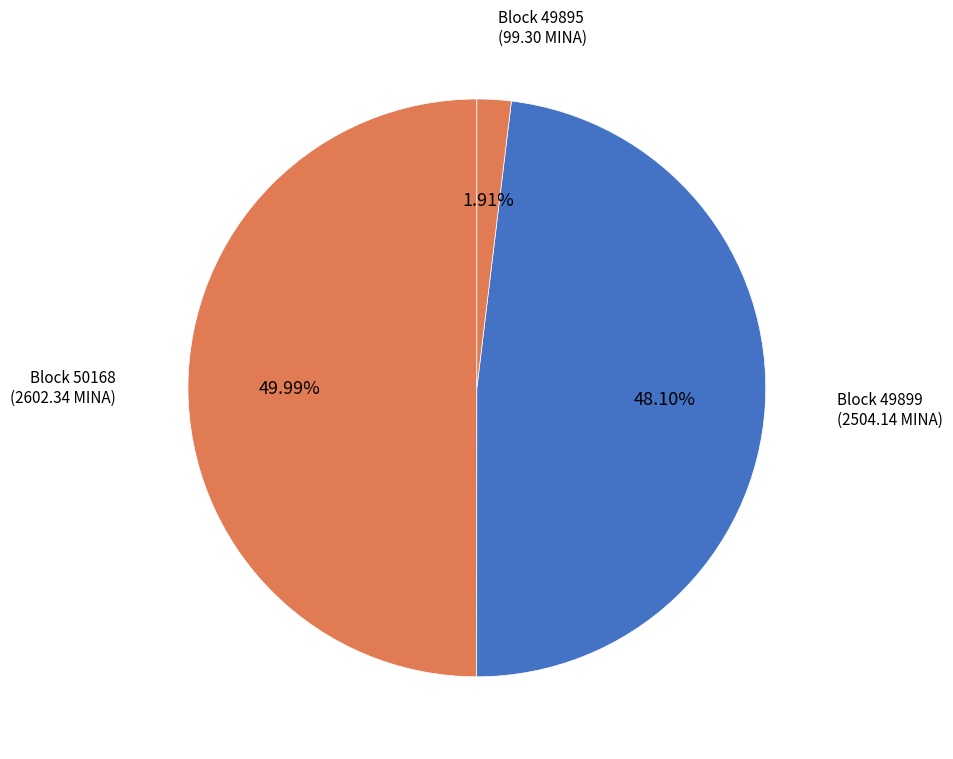

Is Block 49899 (2504.14 MINA) the majority of the pie?

No